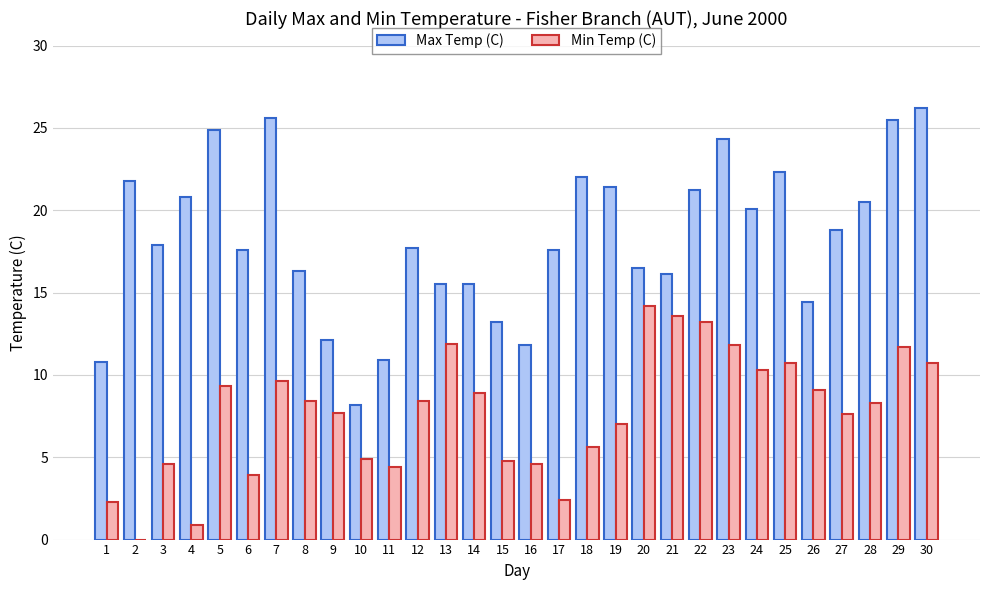

What is the greatest value displayed?

26.2